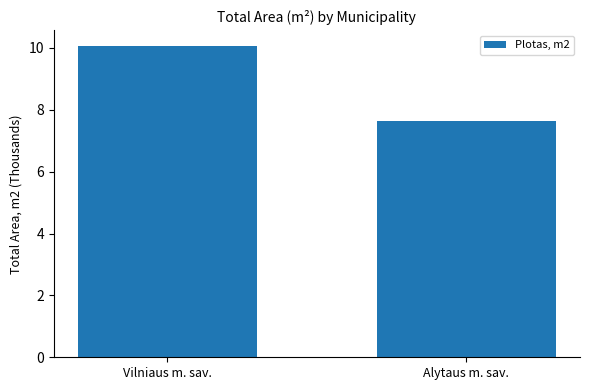

What is the difference between the maximum and minimum values?

2.4